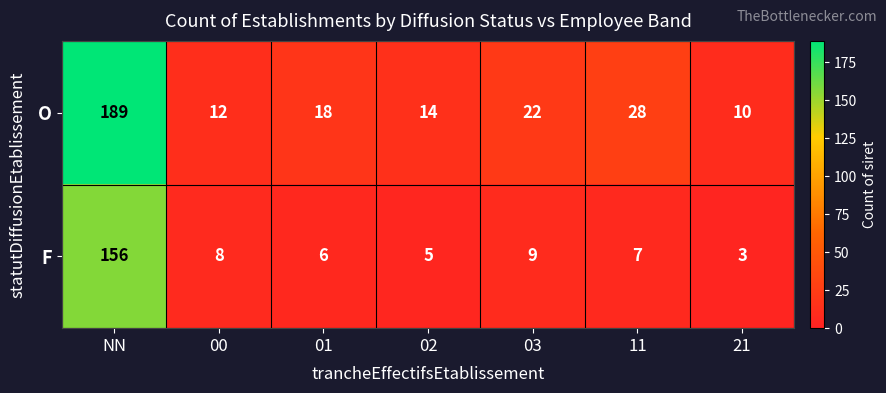

Which series has the widest spread of values?

O